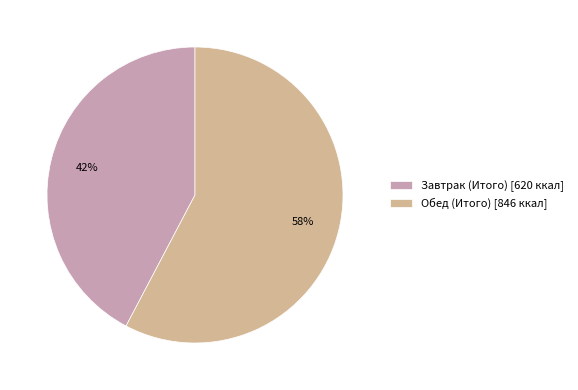

Does Завтрак (Итого) represent more than half of the total?

No